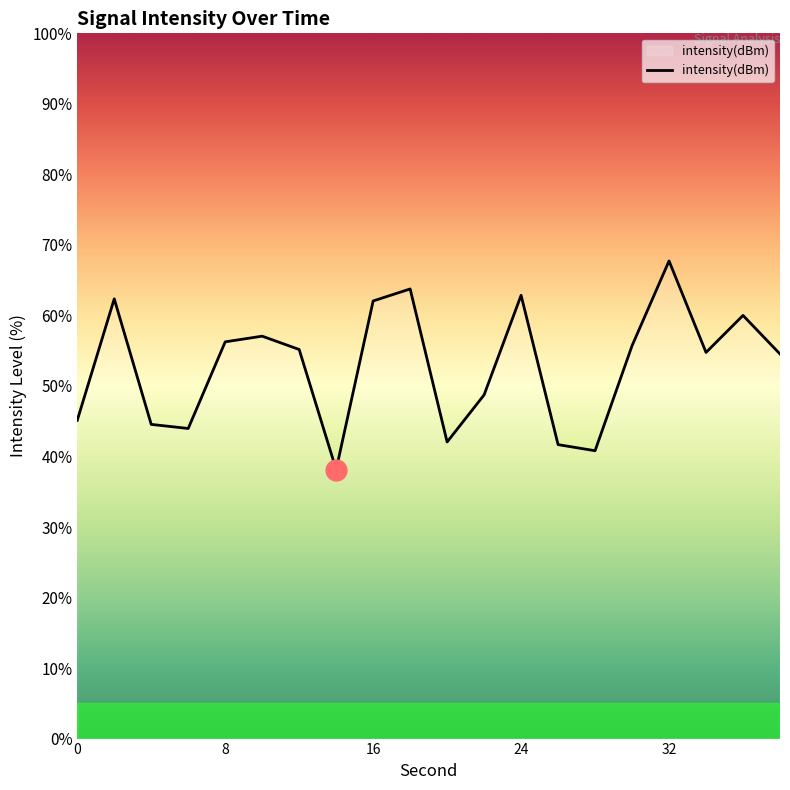

How many lines are shown in the chart?

1